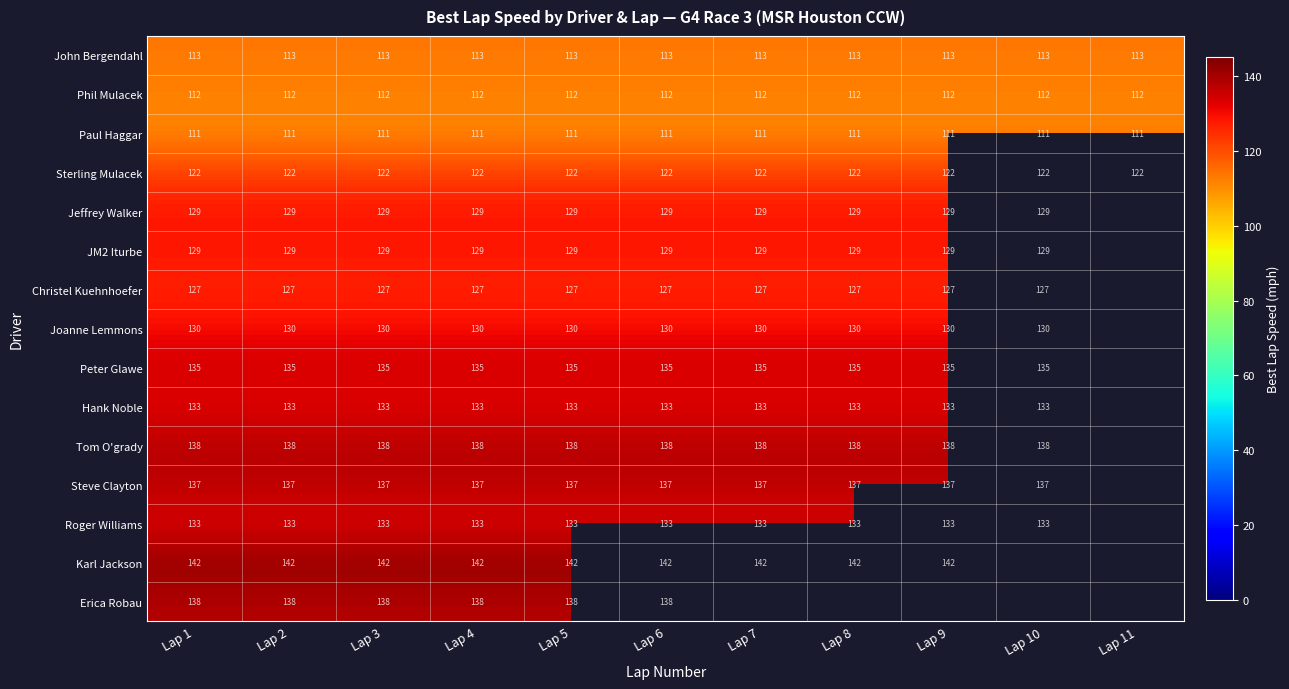

At which category is the sum across all series the highest?

Lap 1